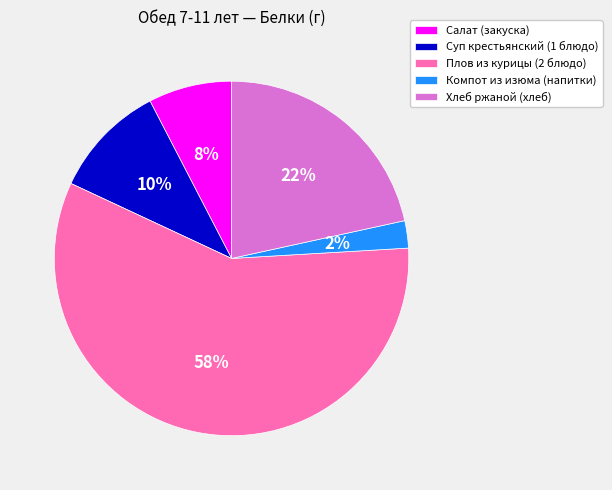

Is there any slice that represents more than half of the pie?

Yes